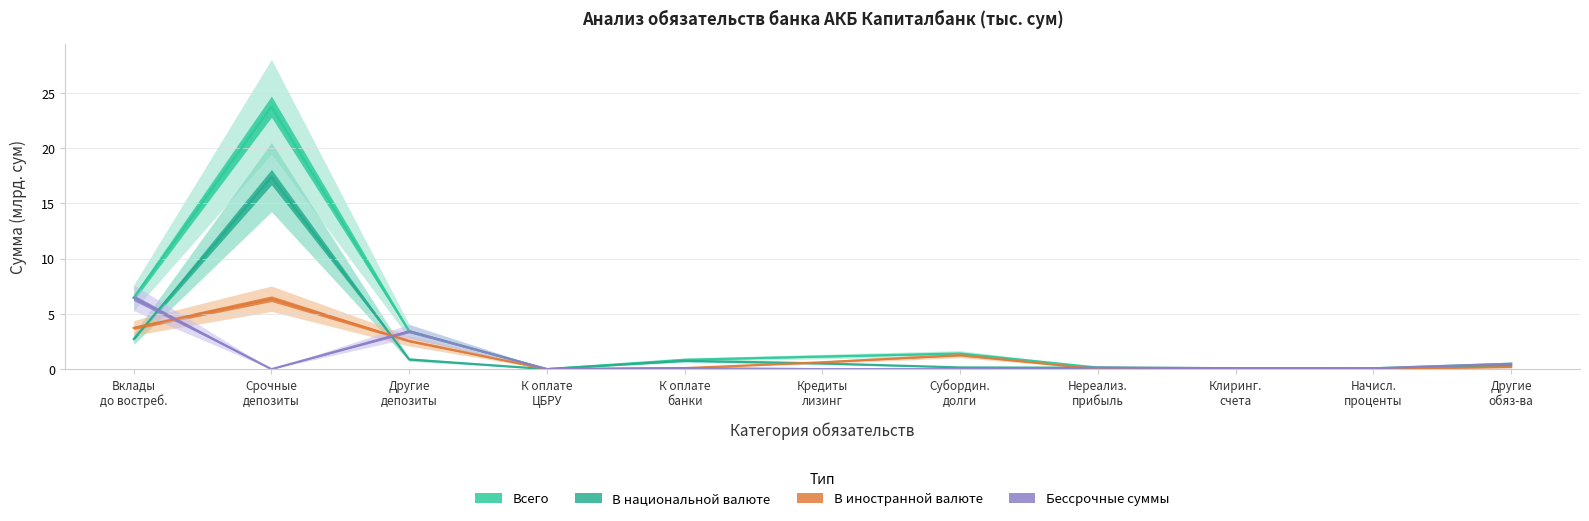

List the series in order of their peak value, highest first.

Всего, В национальной валюте, Бессрочные суммы, В иностранной валюте